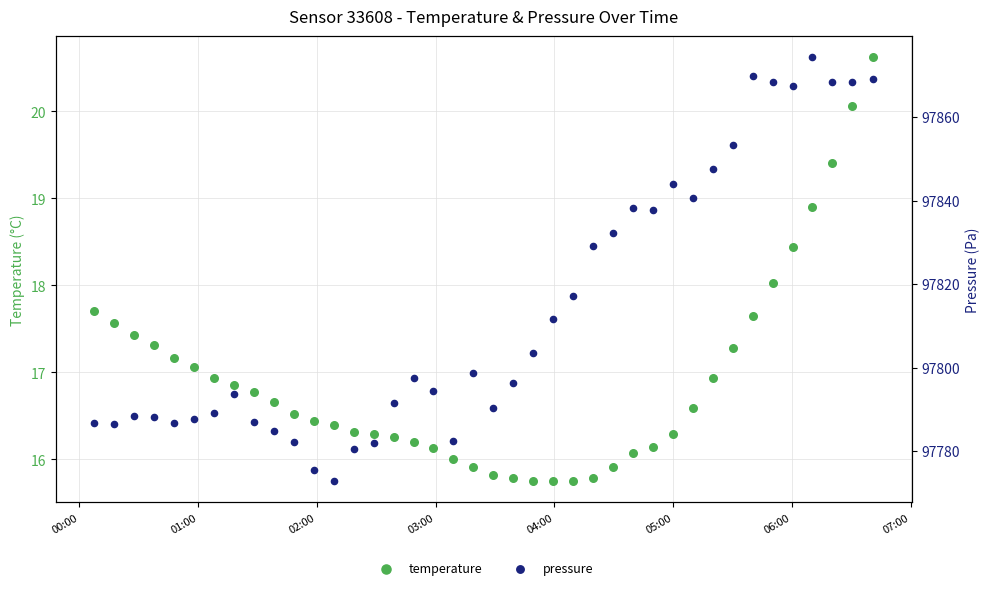

Is the value of temperature at 23 greater than the value of pressure at 22?

No